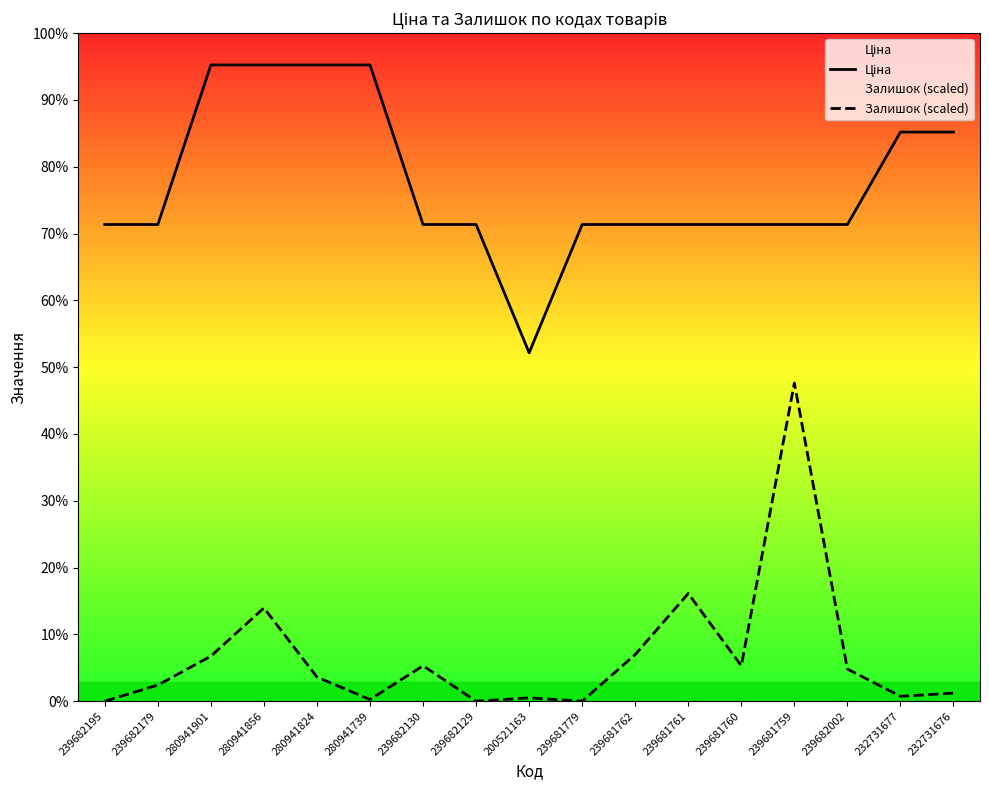

How many series are shown in this chart?

2